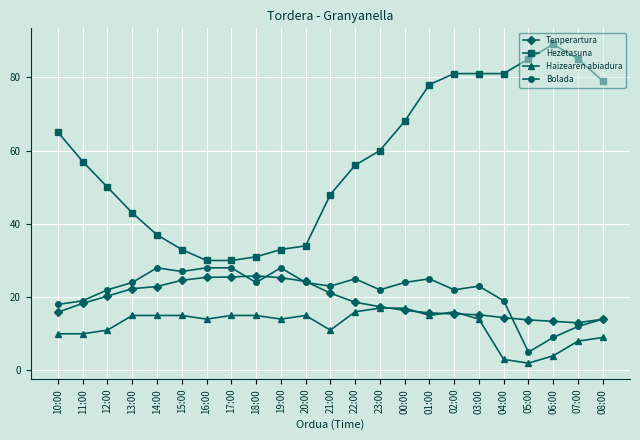

What is the maximum value shown in the chart?

89.0